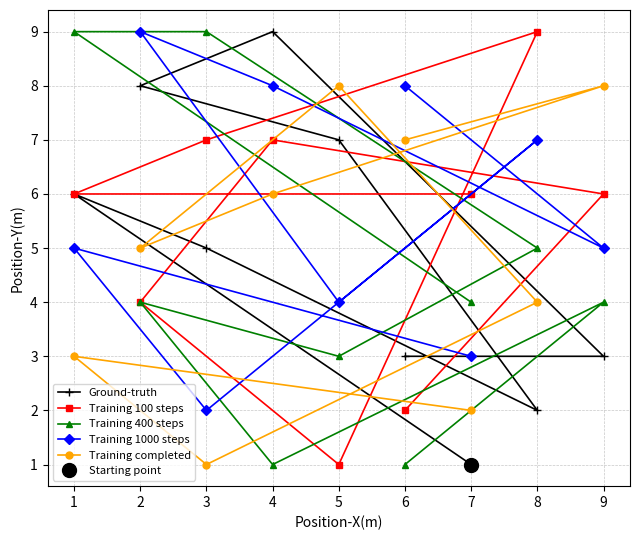

What is the maximum value for Training 400 steps?

9